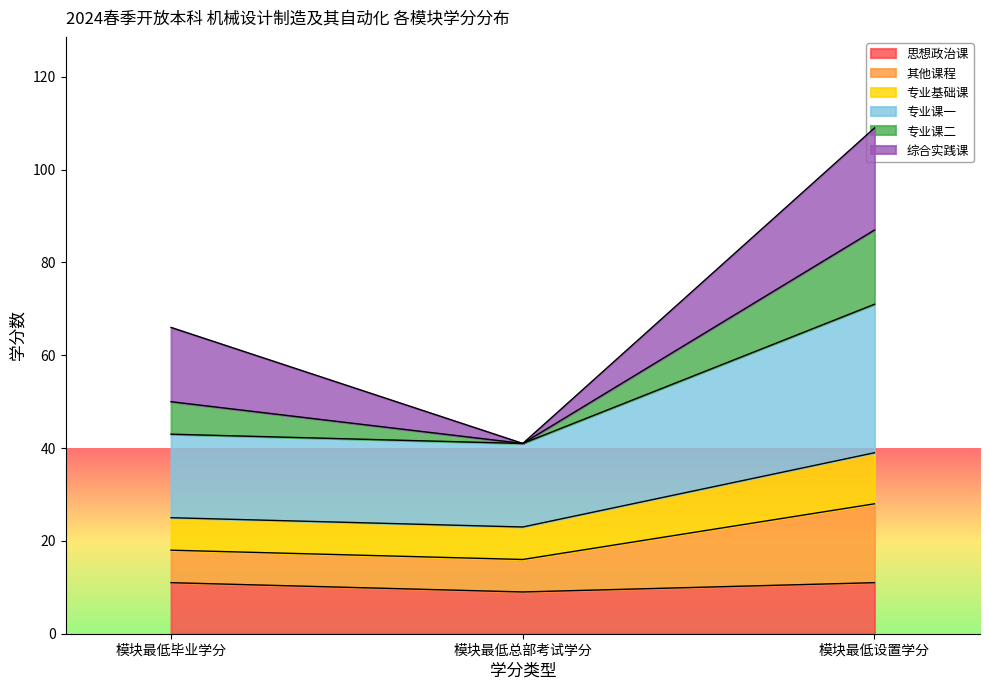

Does the chart have visible grid lines?

No